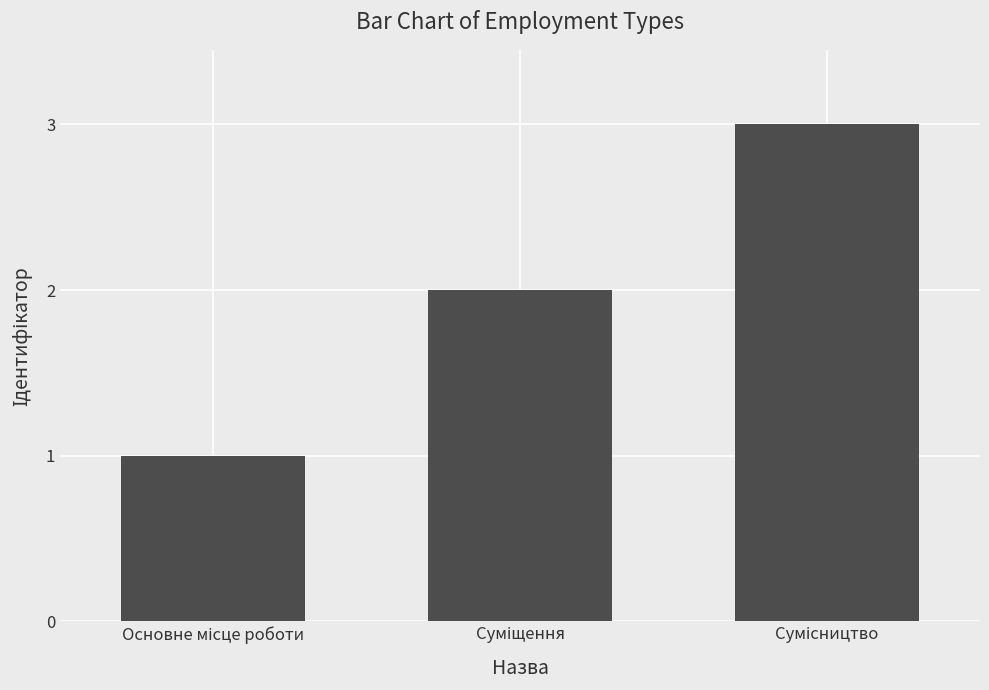

How many distinct data groups are displayed?

1